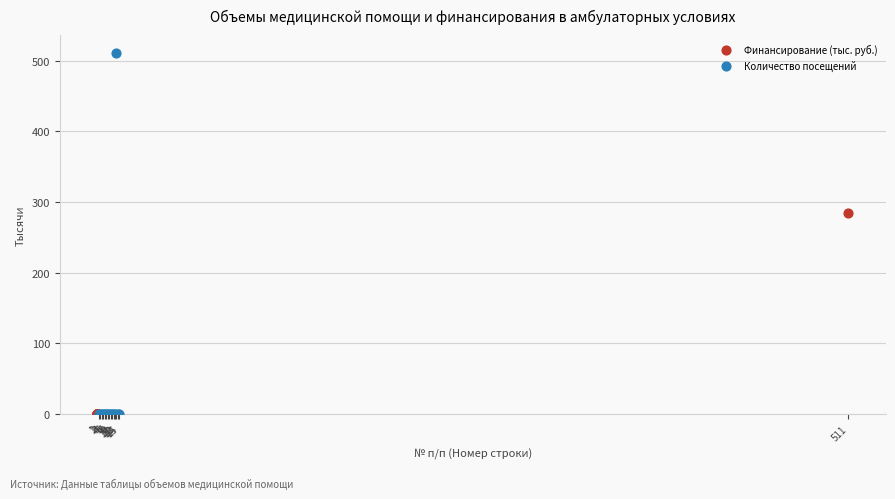

Which series has the largest Y range (max minus min)?

Количество посещений